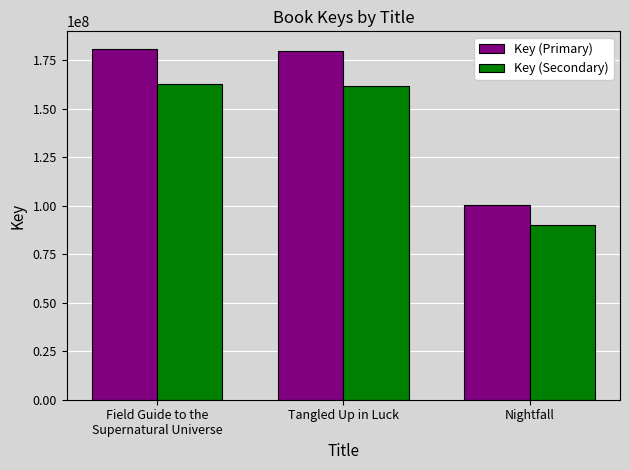

Reading left to right, what are all the values shown in this chart?

Key (Primary): 180725404.0	179452987.0	100196823.0
Key (Secondary): 162652863.6	161507688.3	90177140.7